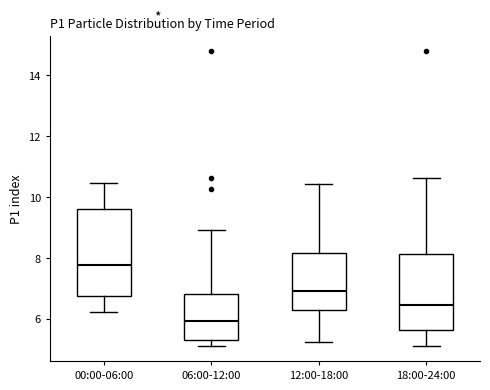

Comparing the boxes themselves (not the whiskers), which one is the tallest?

00:00-06:00